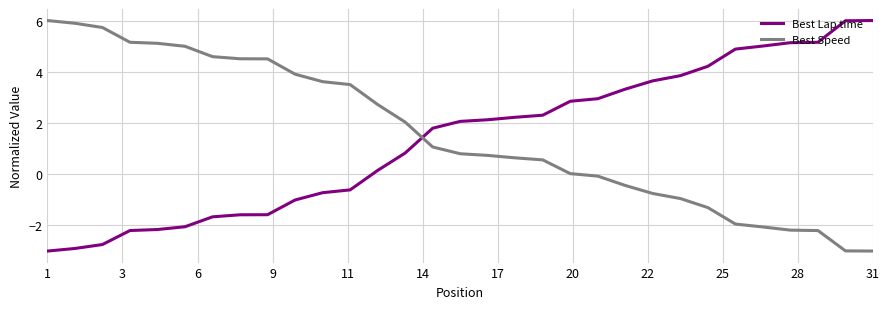

What are all the series names shown in the legend?

Best Lap time, Best Speed